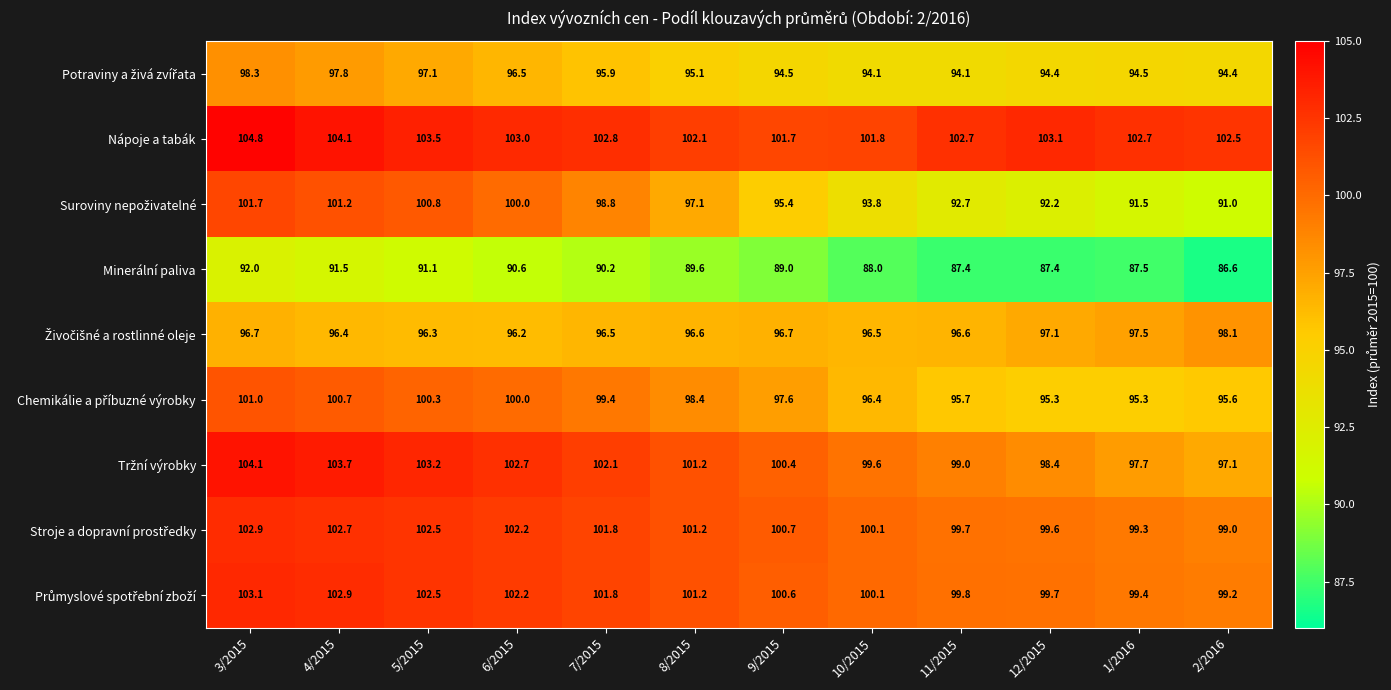

Which series has the largest total across all categories?

Nápoje a tabák